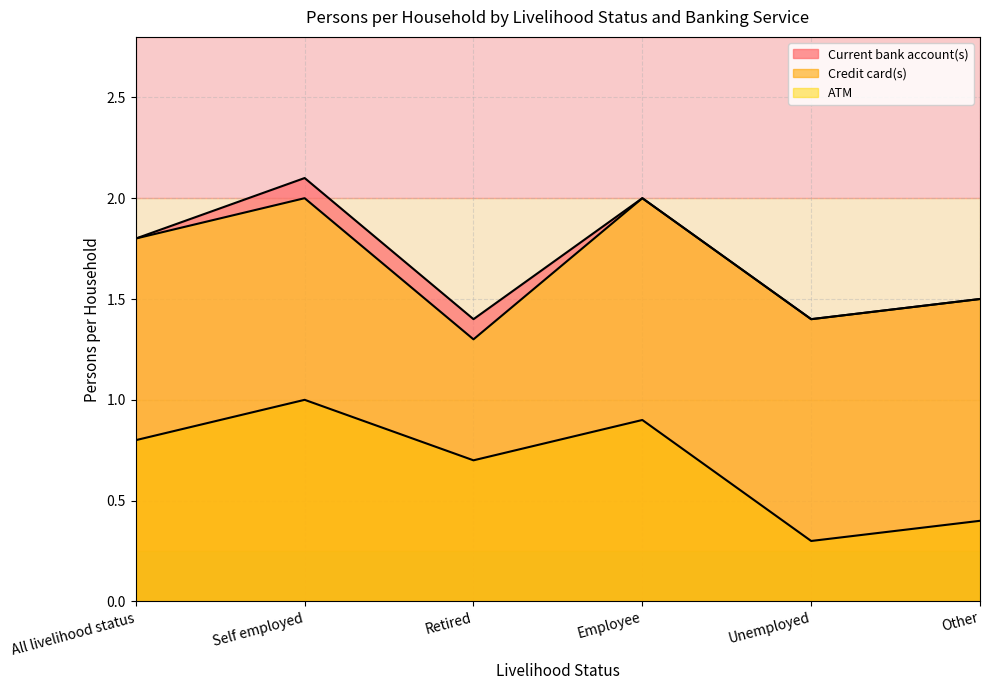

Does the chart have visible grid lines?

Yes